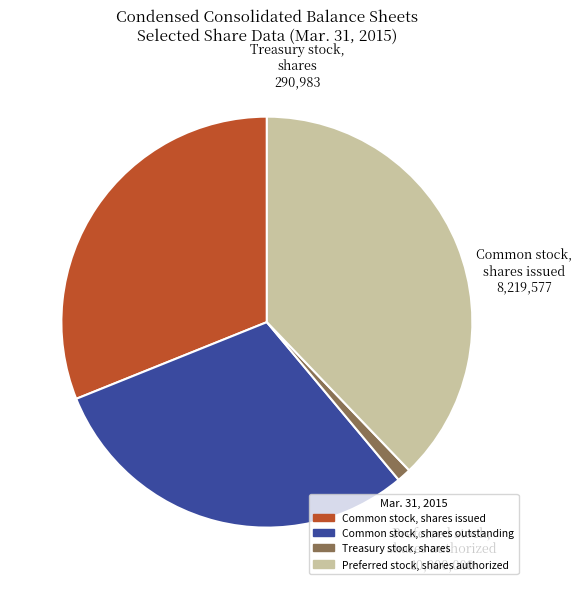

Is there any slice that represents more than half of the pie?

No